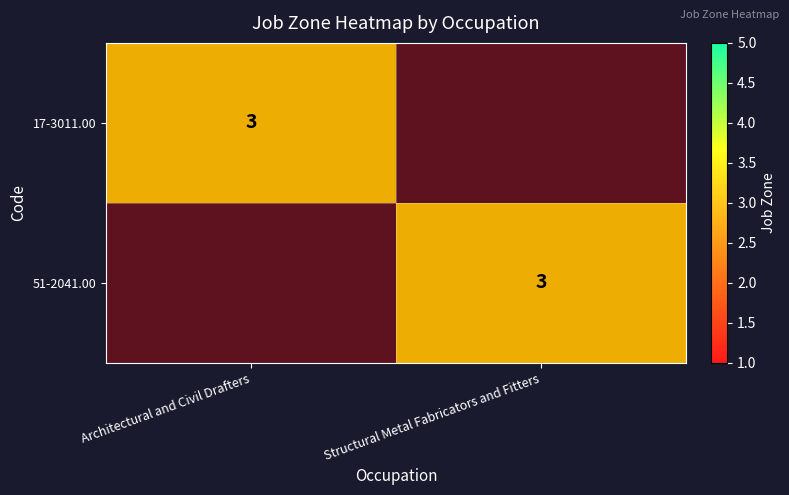

What is the sum of the 51-2041.00 values at Structural Metal Fabricators and Fitters and Architectural and Civil Drafters?

3